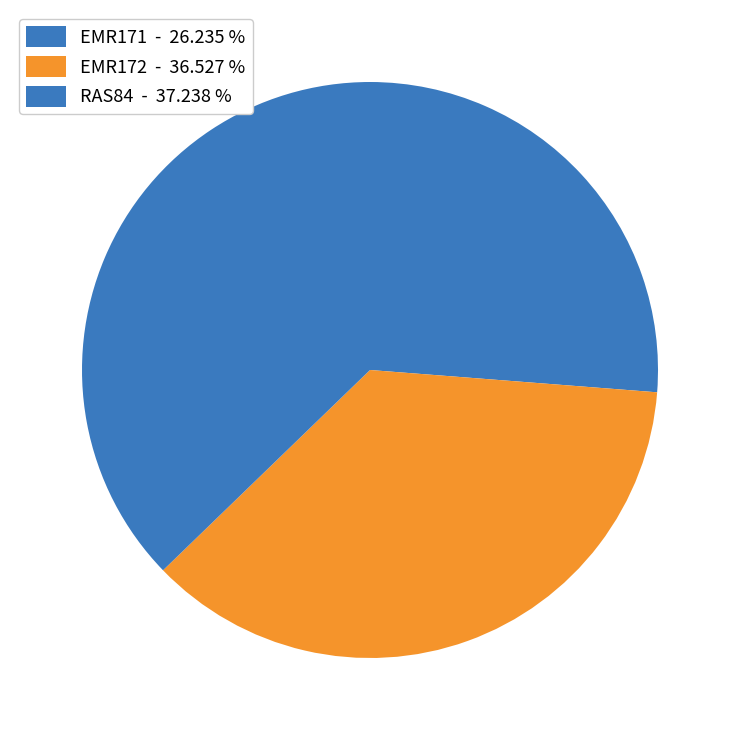

Between EMR172 and RAS84, which is larger?

RAS84